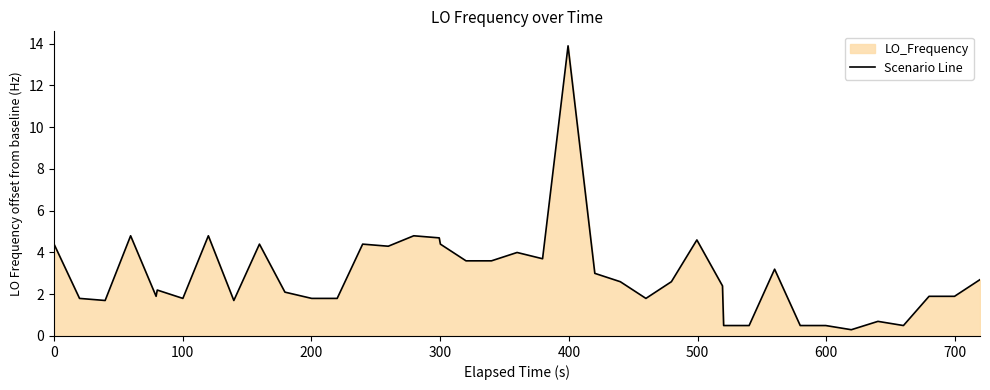

What is the greatest value displayed?

13.9